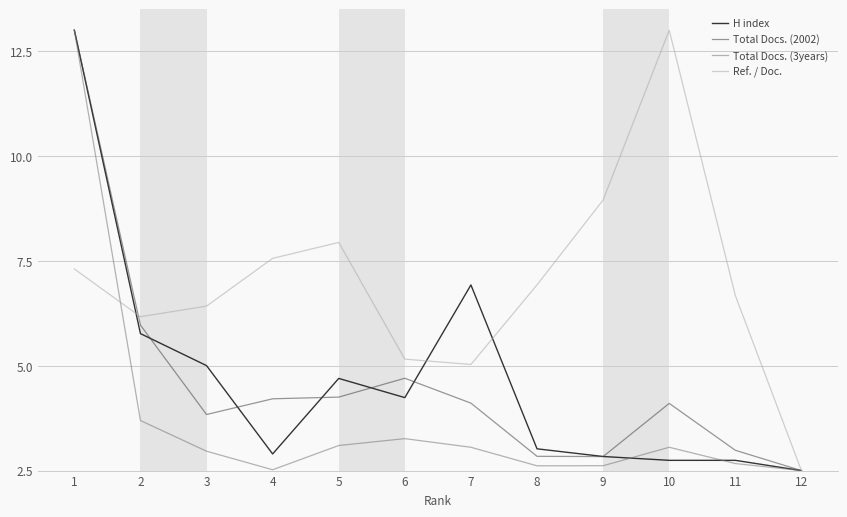

What is the minimum value for Total Docs. (2002)?

2.5